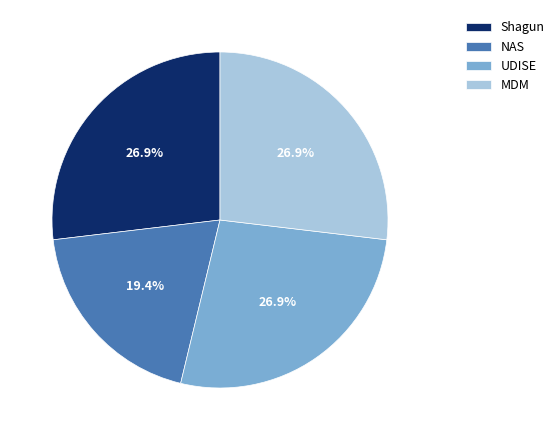

Is there any slice that represents more than half of the pie?

No